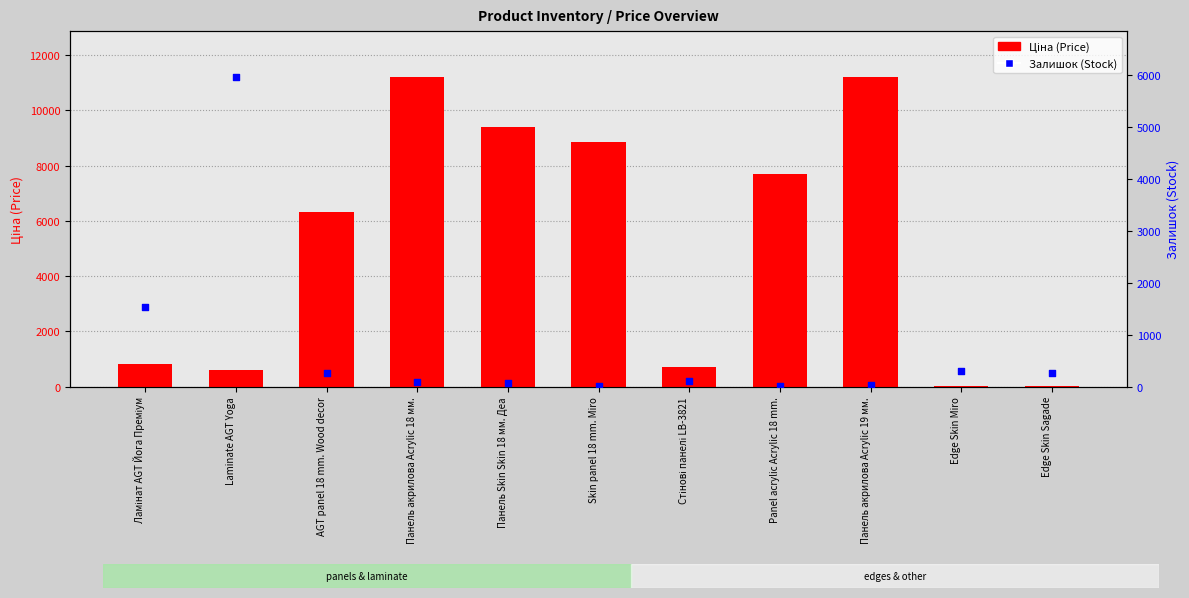

At which category is the sum across all series the highest?

Панель акрилова Acrylic 18 мм.